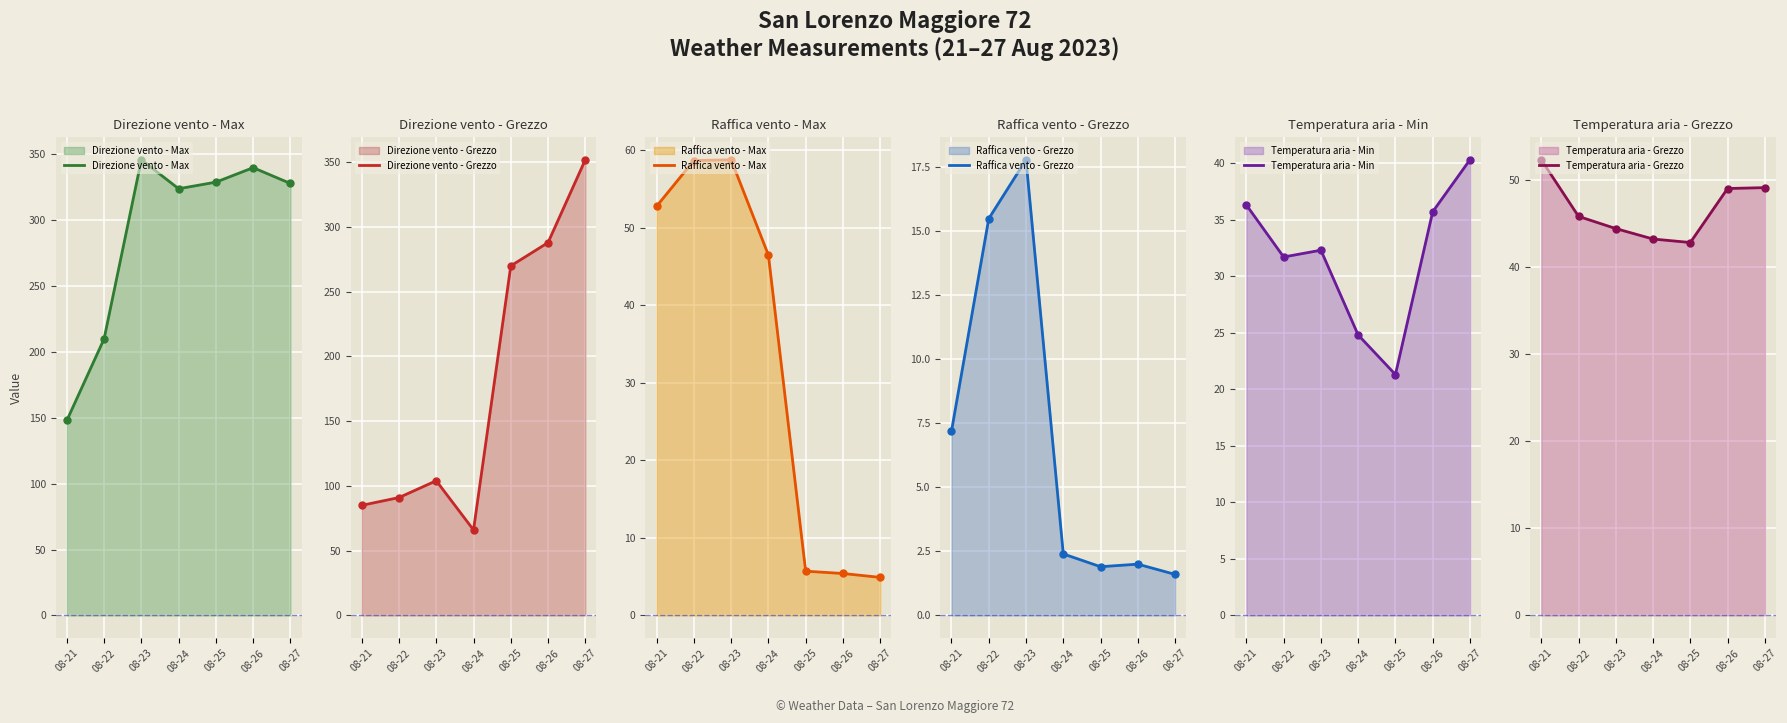

Which series changed the most between 08-22 and 08-27?

Direzione vento - Grezzo